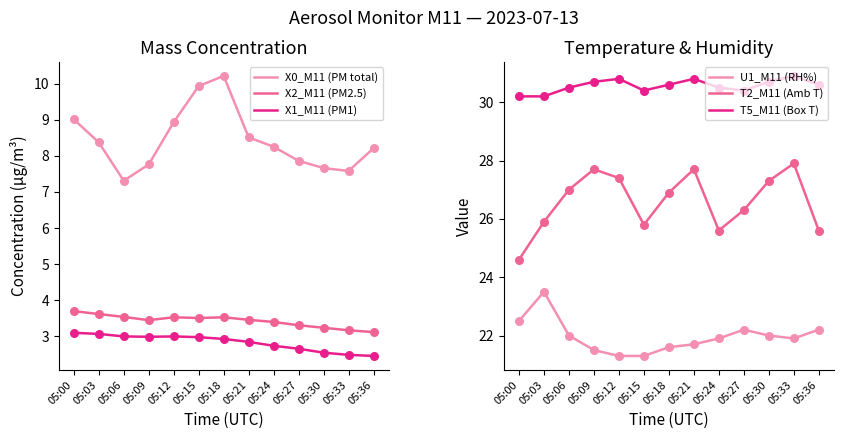

Which series contains the highest Y value?

T5_M11 (Box T)